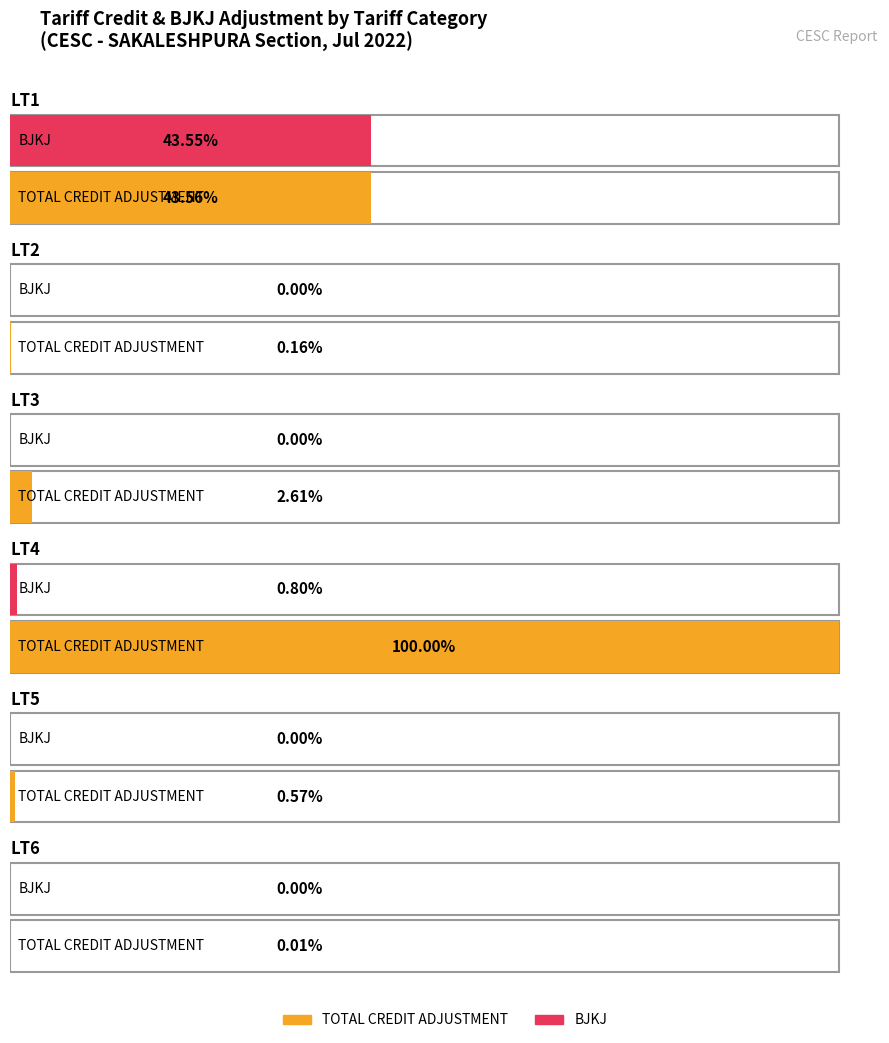

How many groups of bars are there?

6